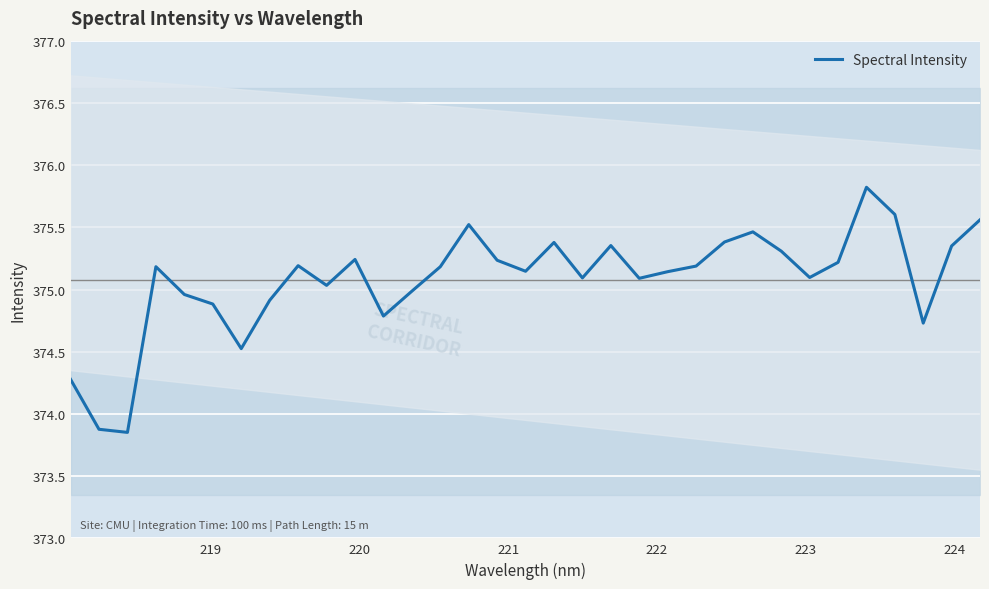

What is the highest value of the Spectral Intensity series?

375.8